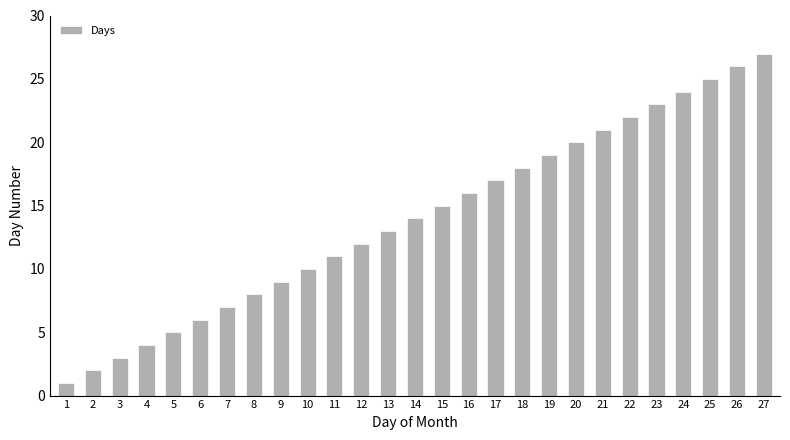

Between 3 and 6, which is larger?

6